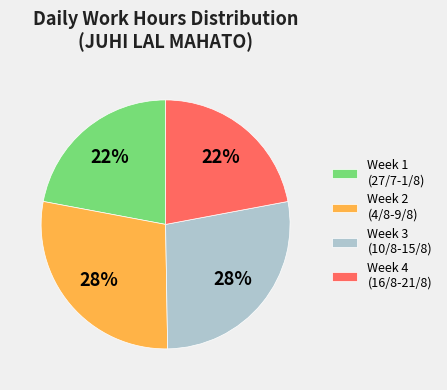

The Week 3 (10/8-15/8) slice represents 13% of the pie. True or false?

False